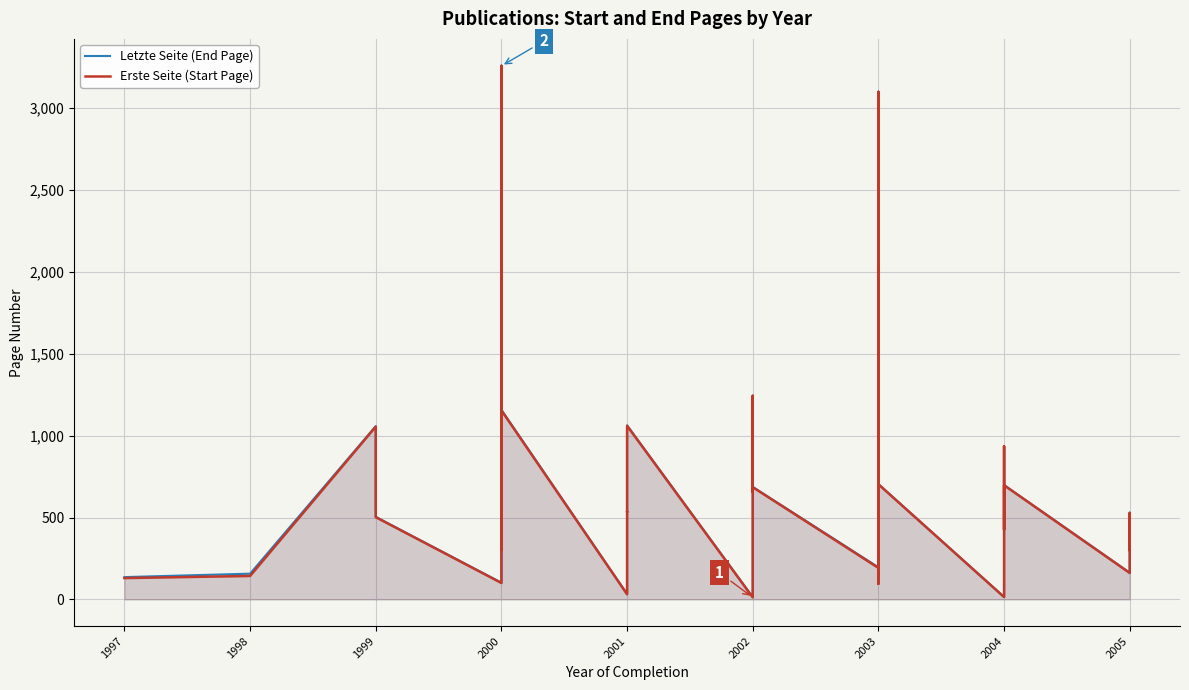

Which series has the largest total across all categories?

Letzte Seite (End Page)